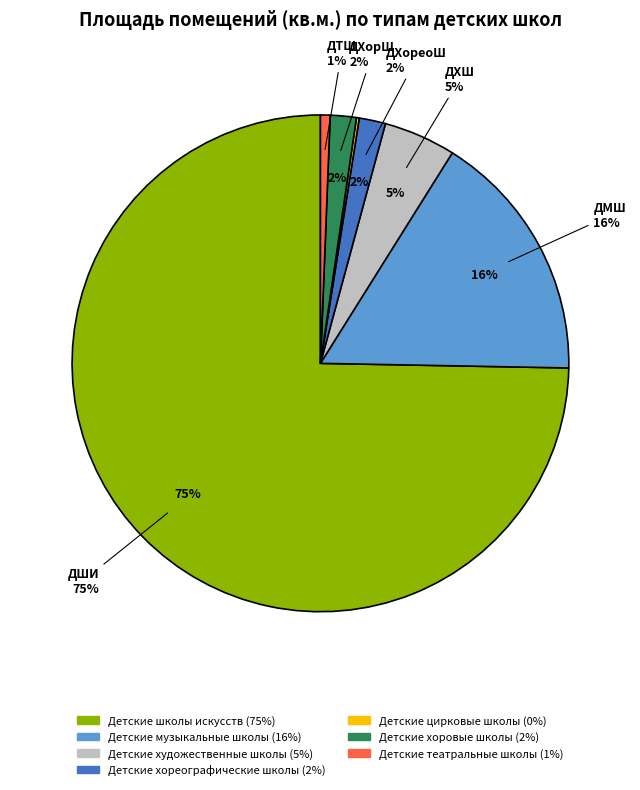

Which slice is the smallest?

Детские цирковые школы